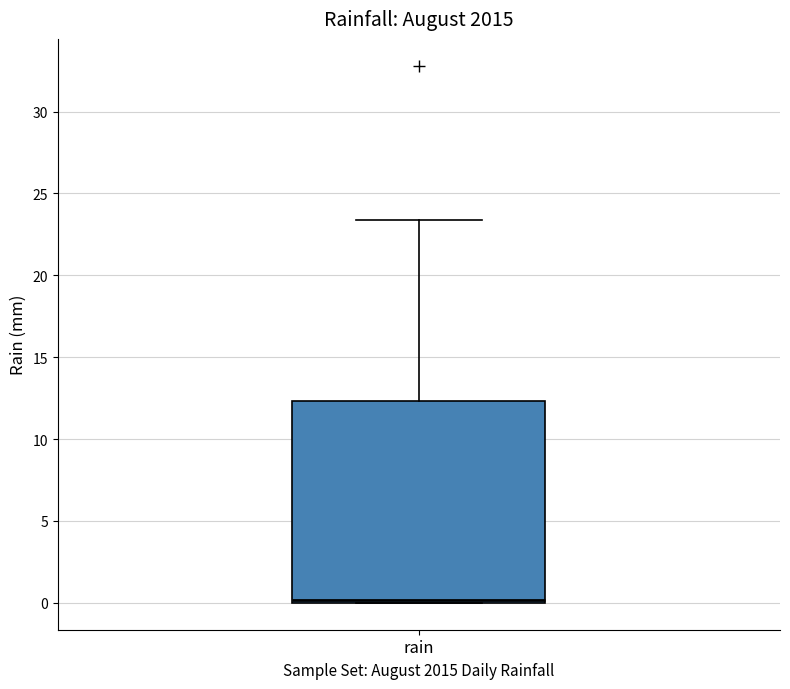

Where does the upper whisker of the box for rain end on the y-axis? The values are not printed on the chart, so give them approximately, as read against the axis.

23.5